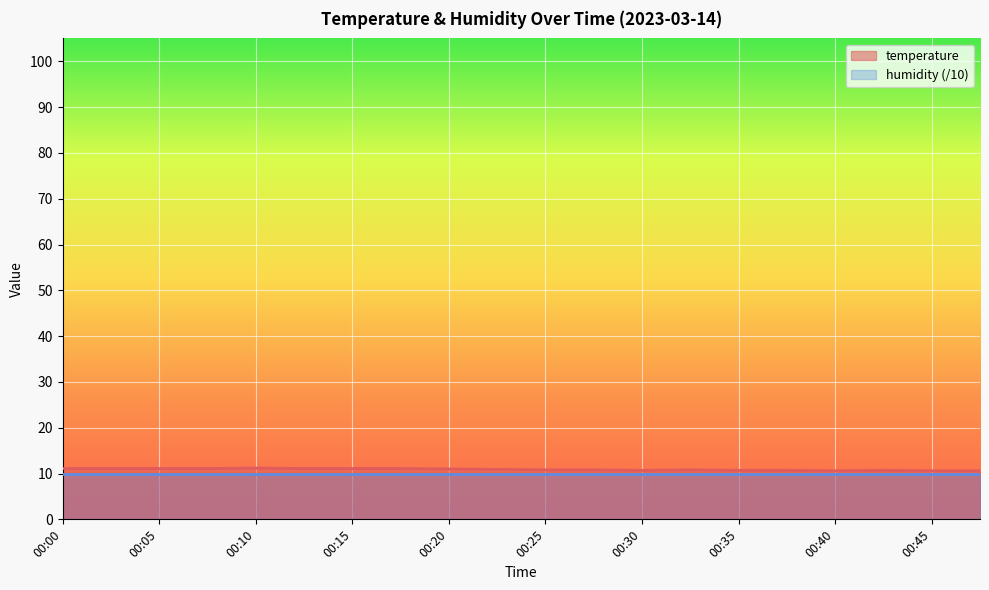

Which has a higher value, 00:08 or 00:20?

00:08